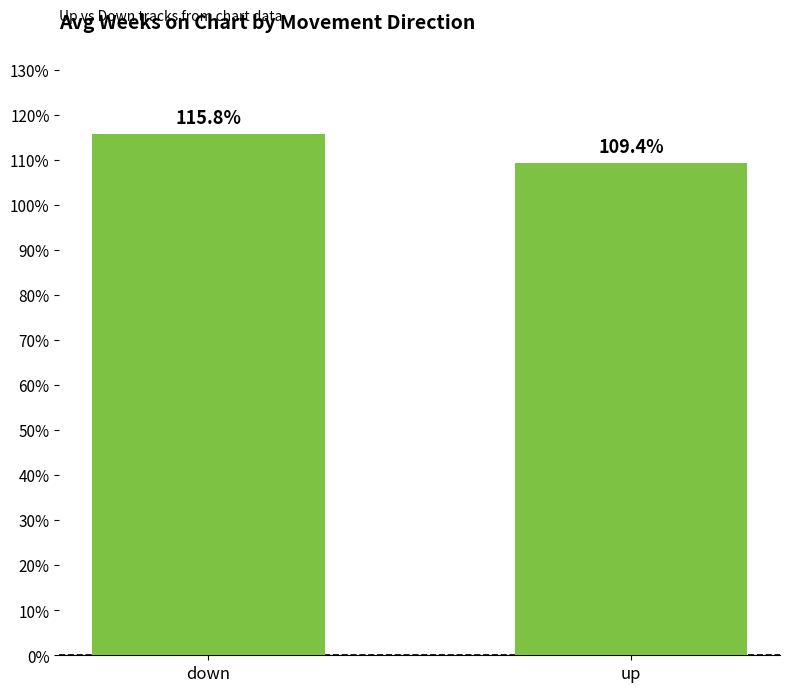

Reading right to left, what are all the values shown in this chart?

109.4	115.8